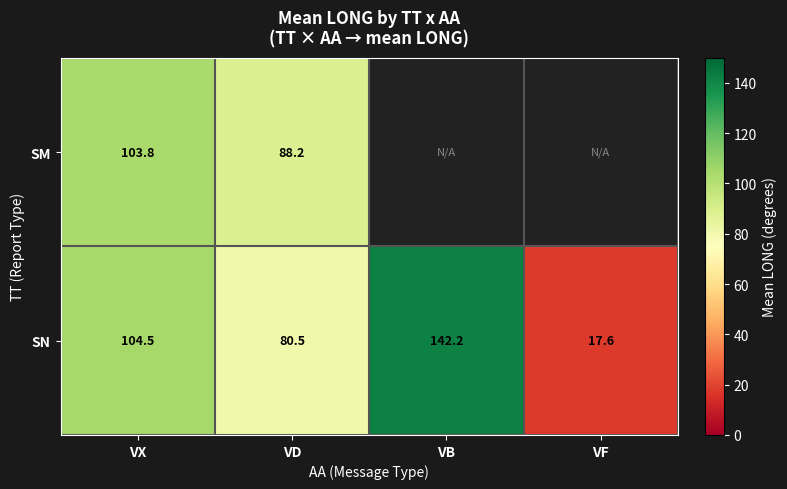

What is the average value of the SN series?

86.2